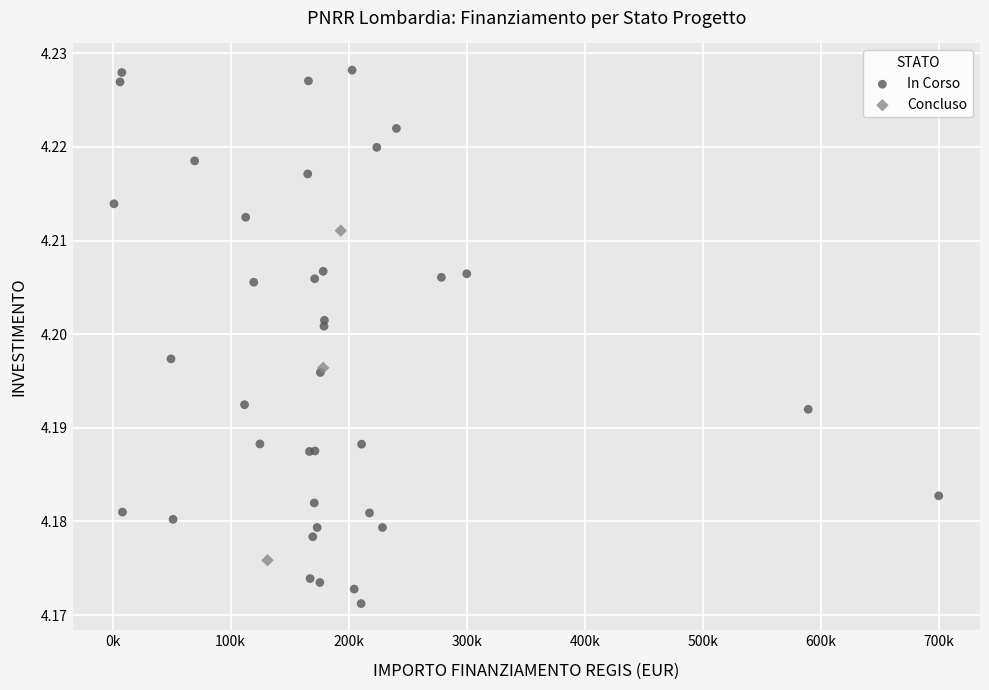

Which series contains the highest Y value?

In Corso